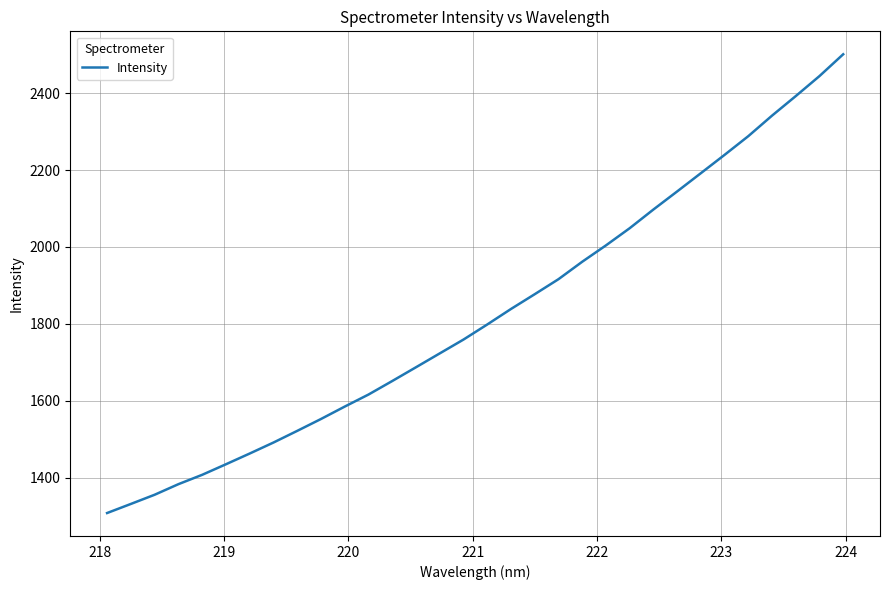

What is the minimum value shown in the chart?

1307.9